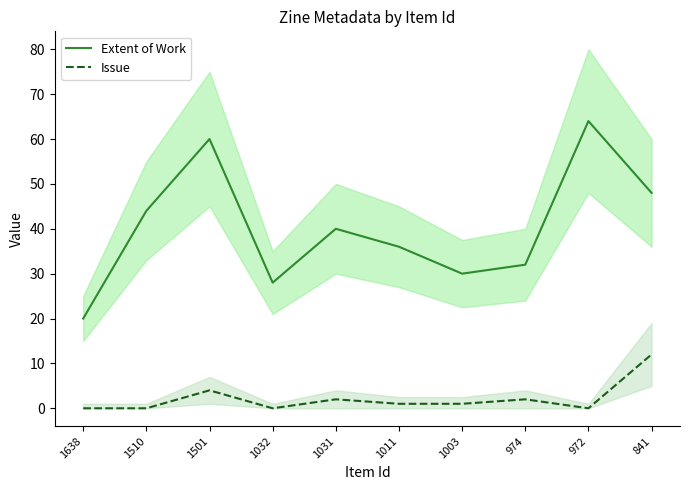

Which series changed the most between 1032 and 974?

Extent of Work